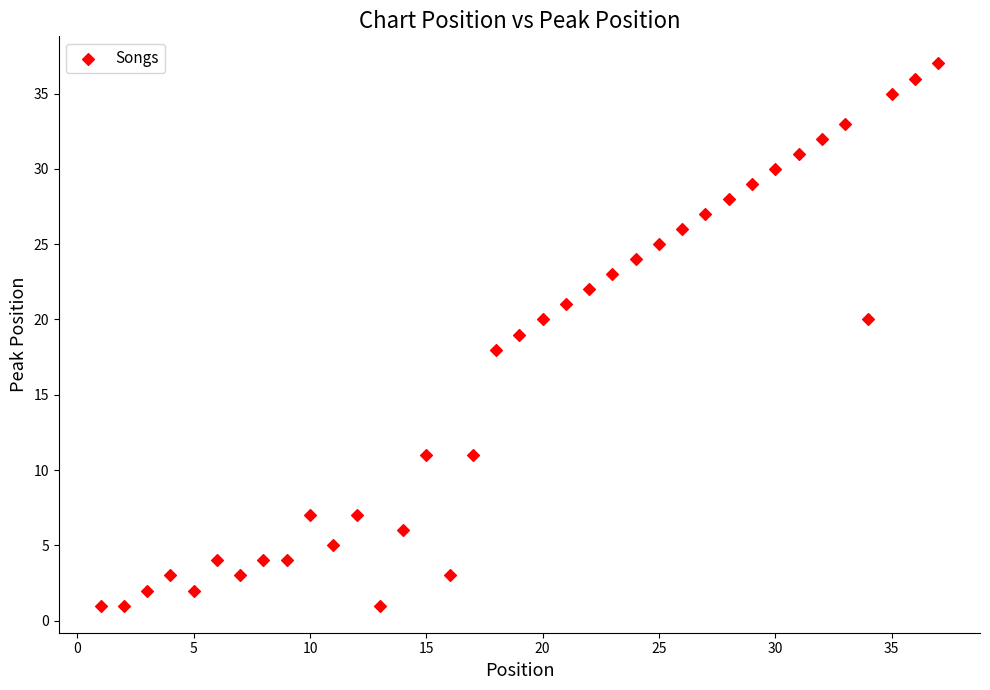

What is the range of Y values (max minus min)?

36